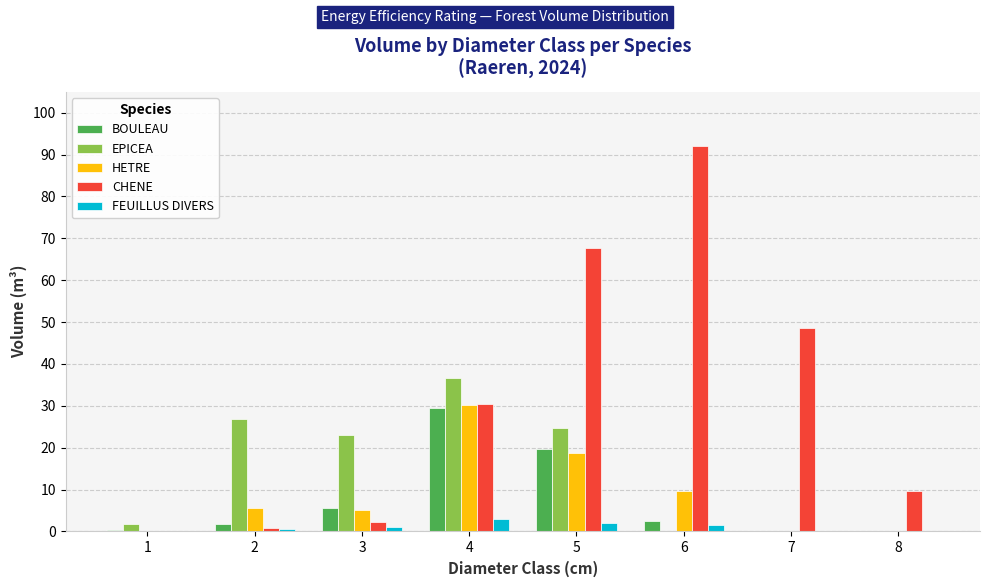

Count the number of categories in the chart.

8